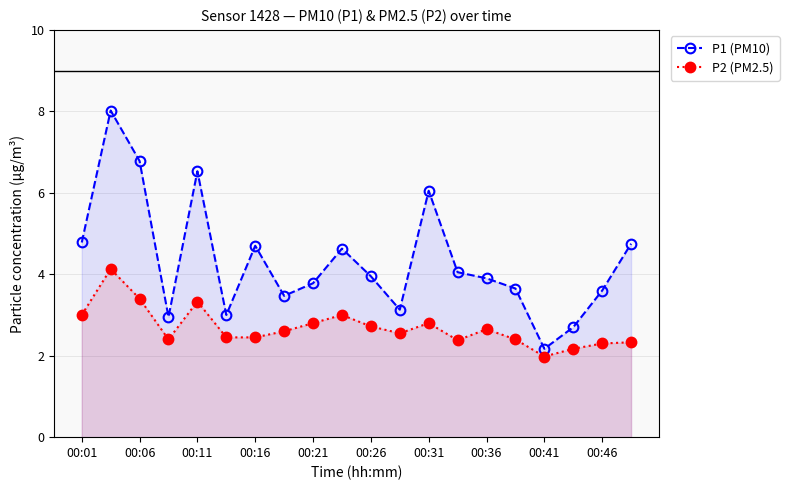

The value of P1 (PM10) at 00:01 is 1.3. True or false?

False